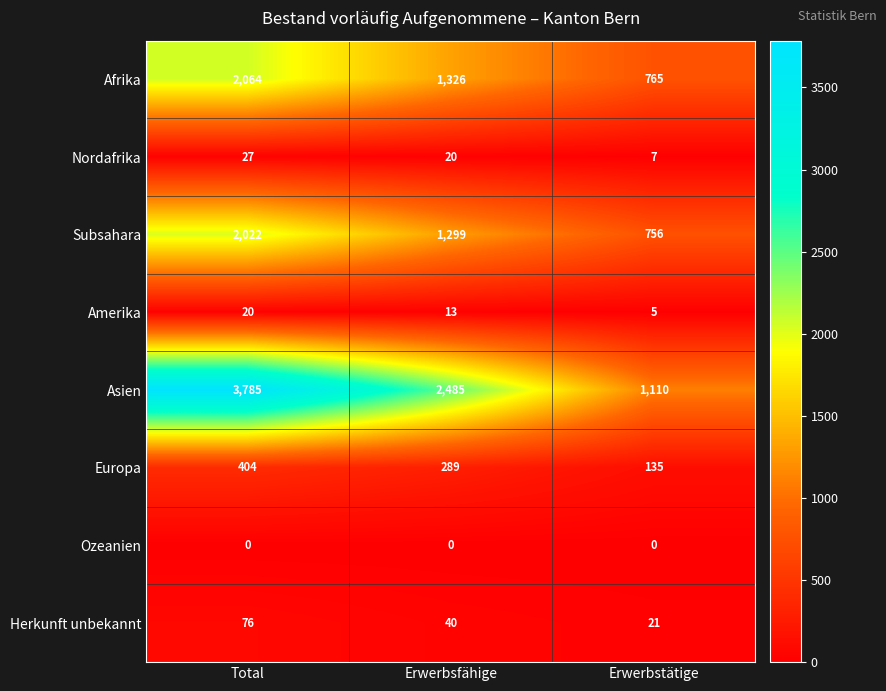

How many Europa values are between 135 and 404?

3